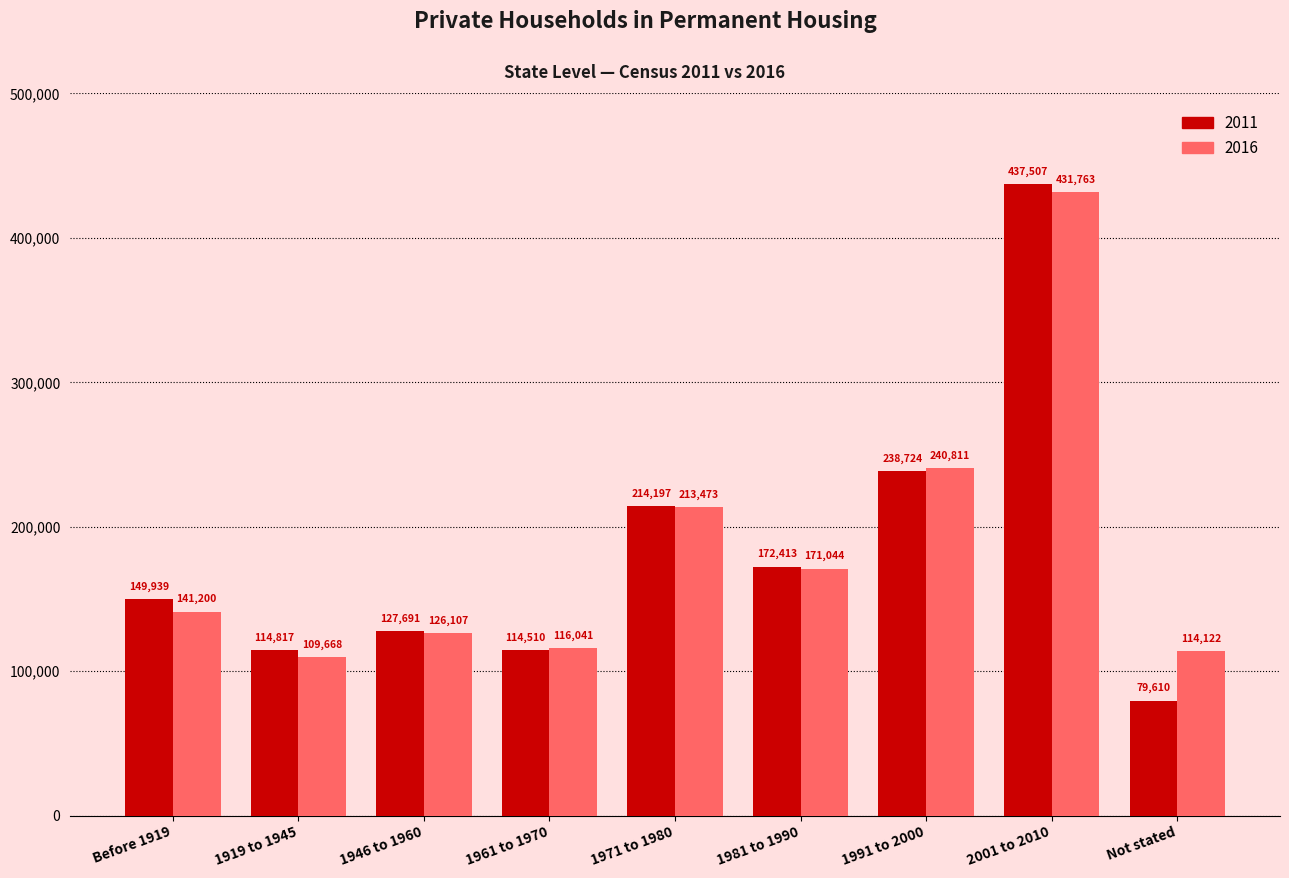

True or false: 2016 has a value of 116041 at 1961 to 1970.

True